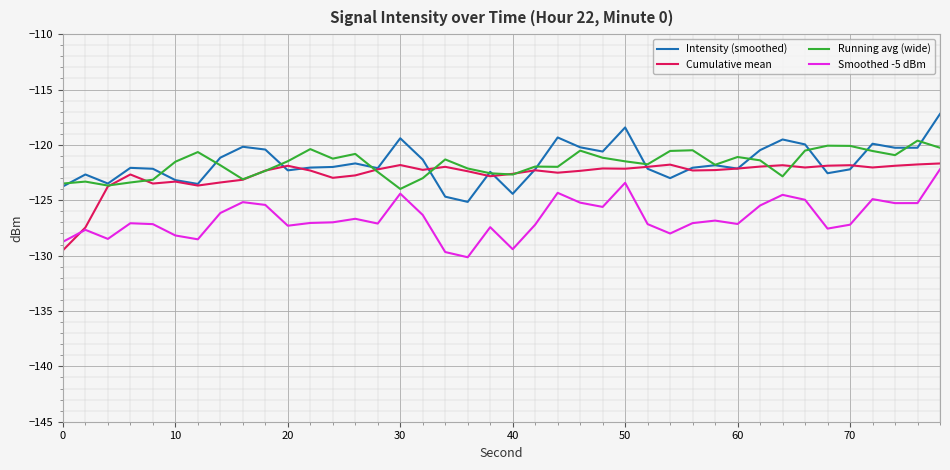

What is the greatest value displayed?

-117.2